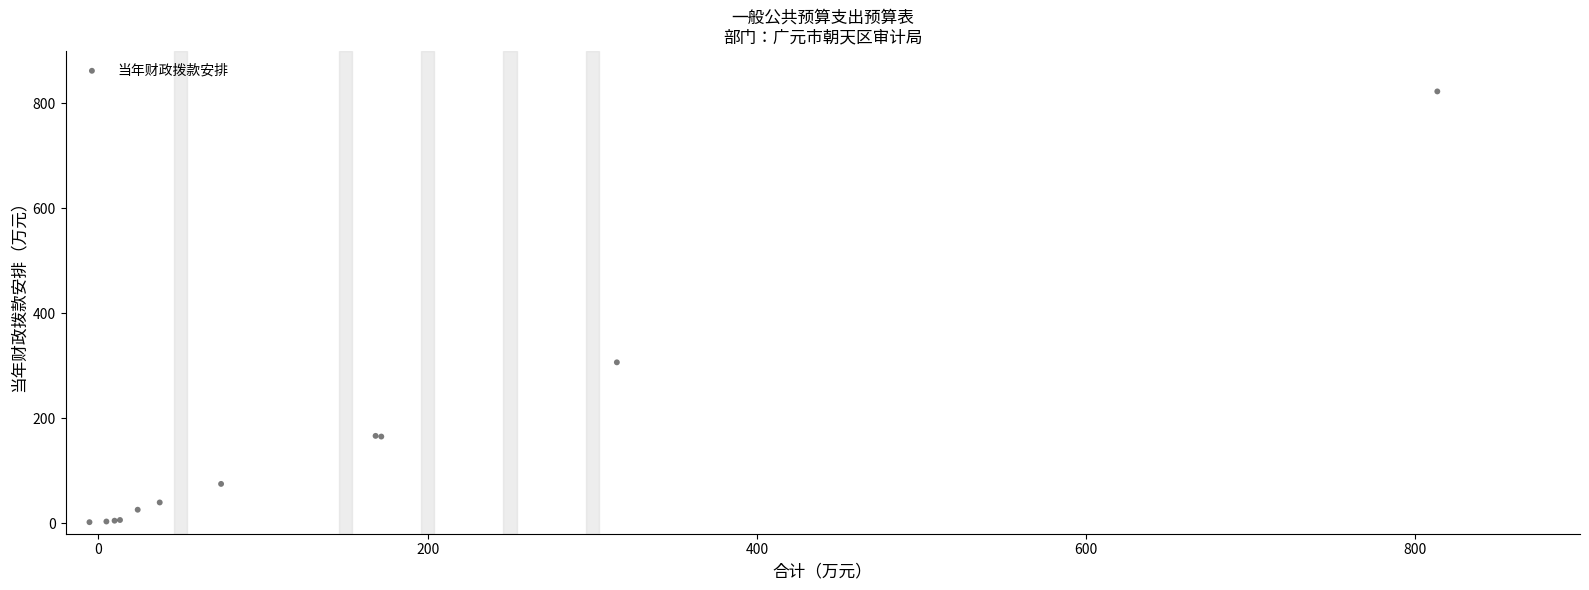

What Y value in the scatter plot is closest to 412?

306.6